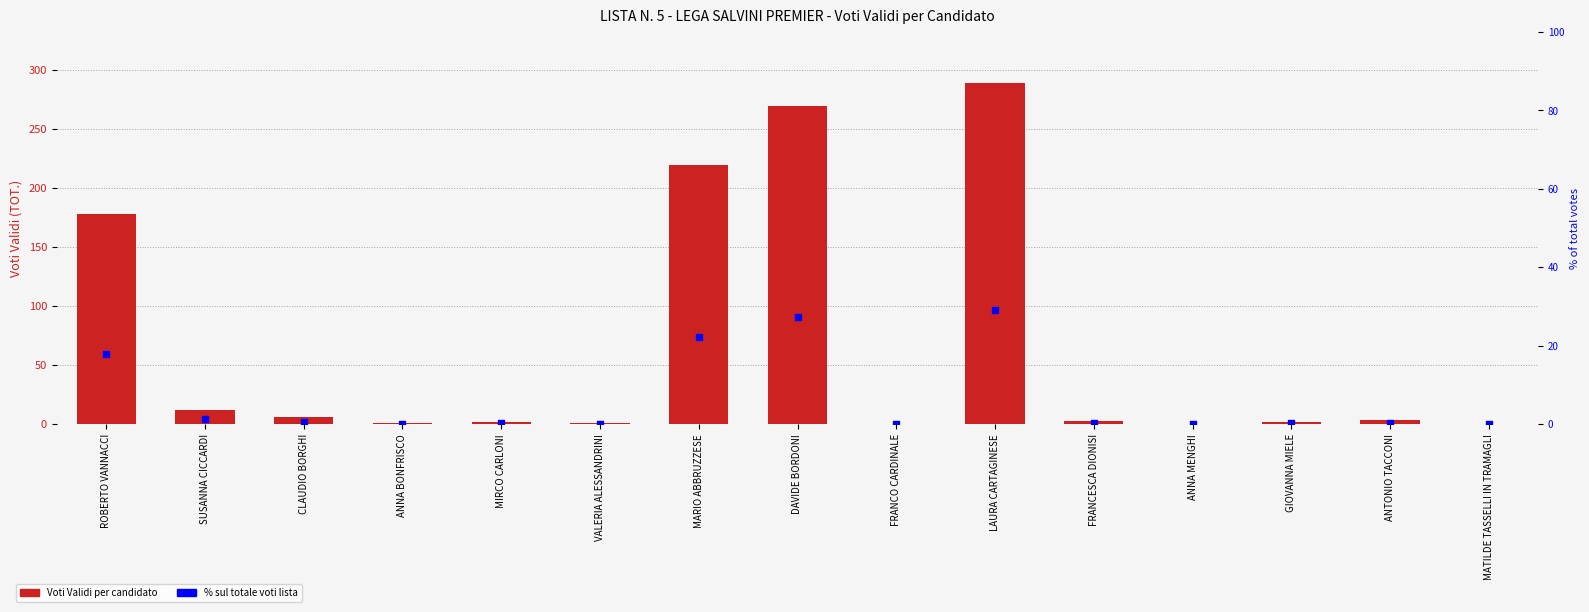

At which category is the sum across all series the highest?

LAURA CARTAGINESE